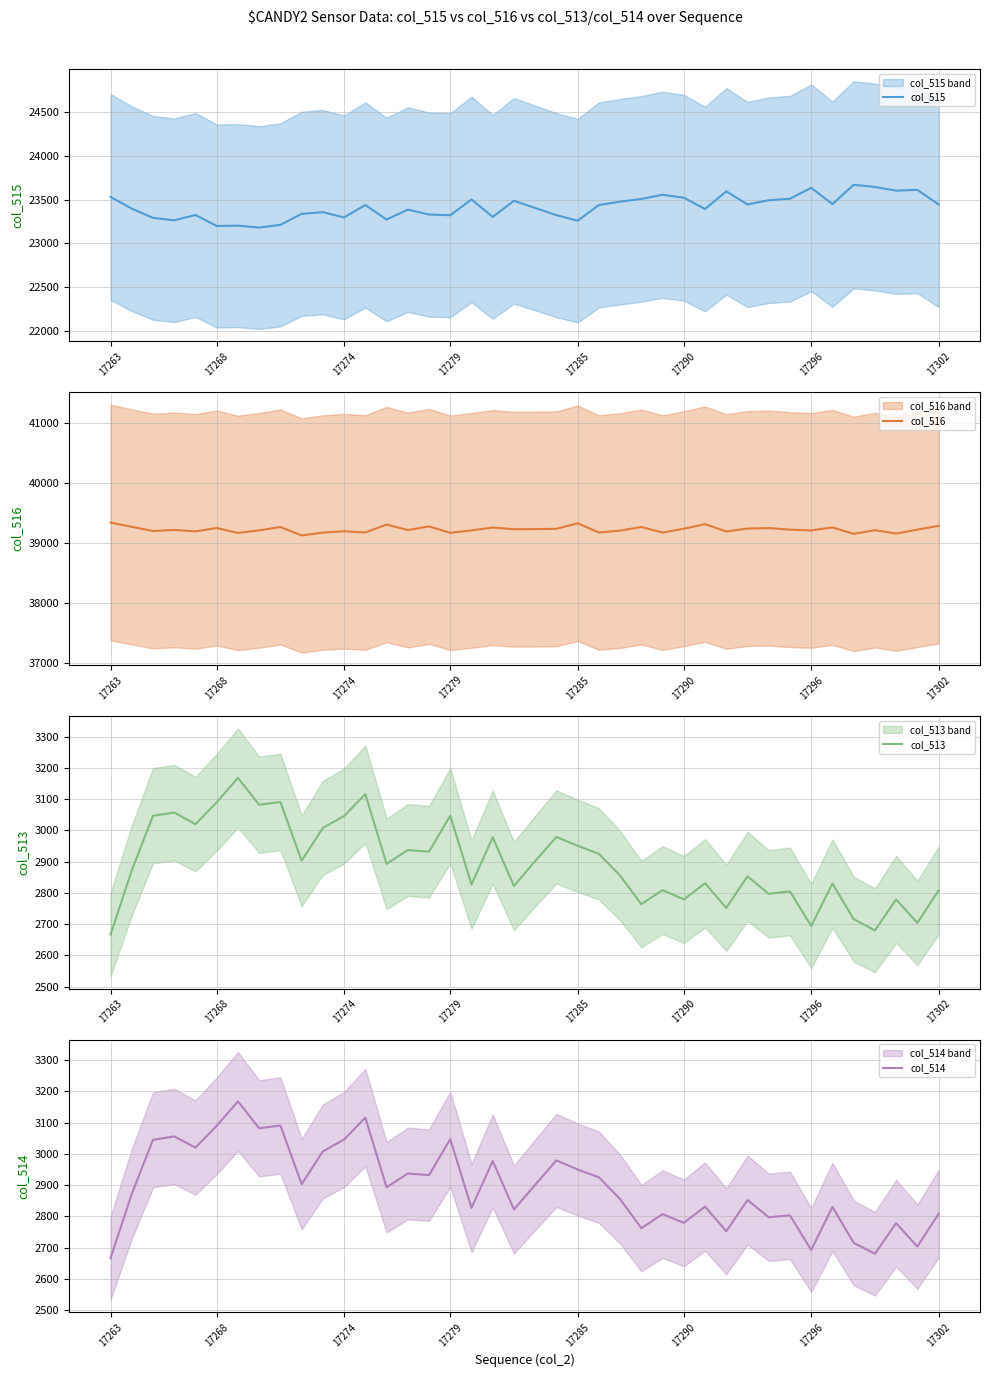

The value of col_514 at 17290 is 690. True or false?

False